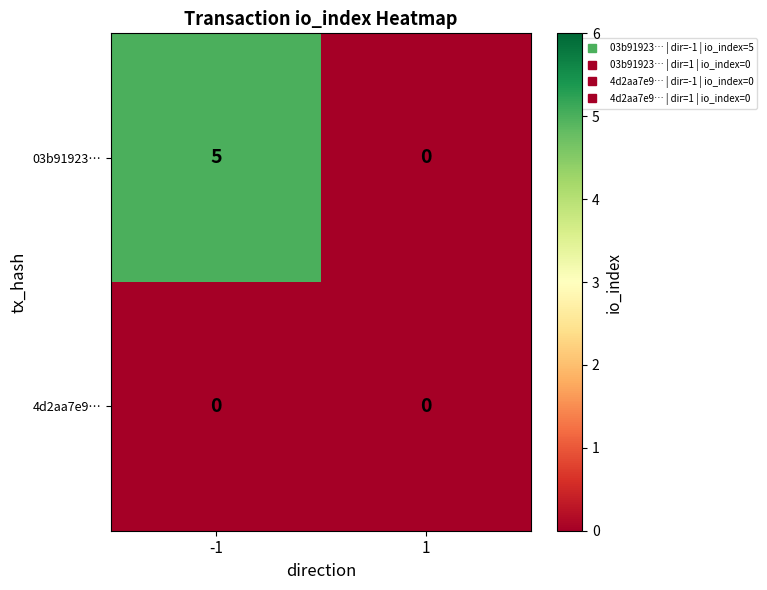

Which series has the largest total across all categories?

03b91923…